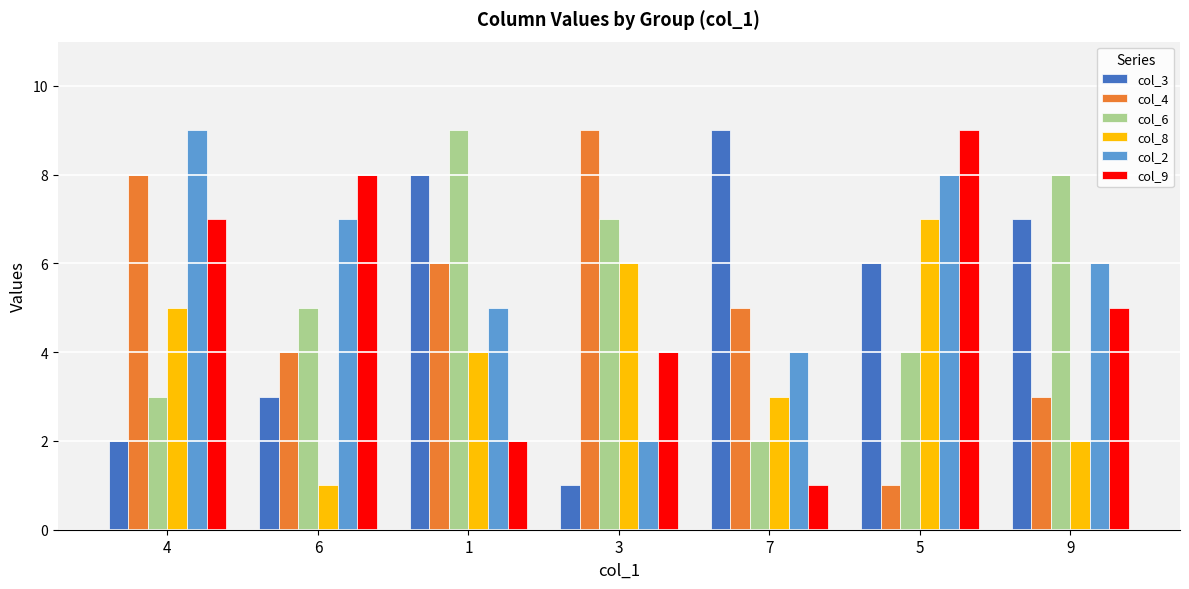

What is the value of the col_4 bar at the 2nd from the left?

4